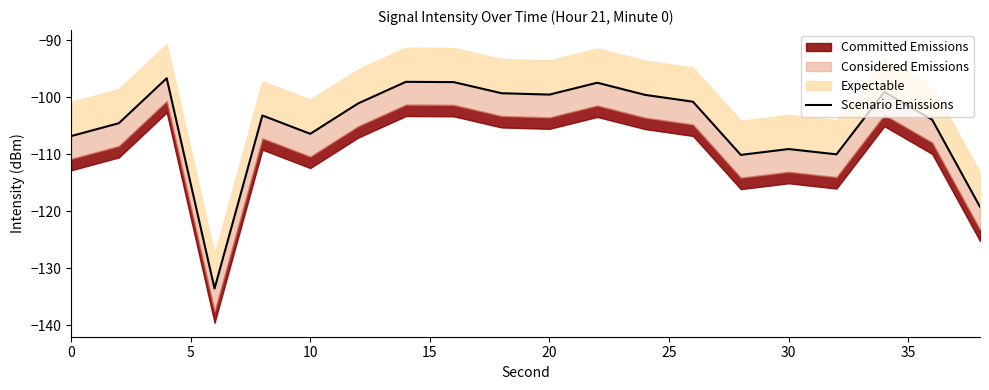

What is the sum of the values at 10 and 35?

-193.9